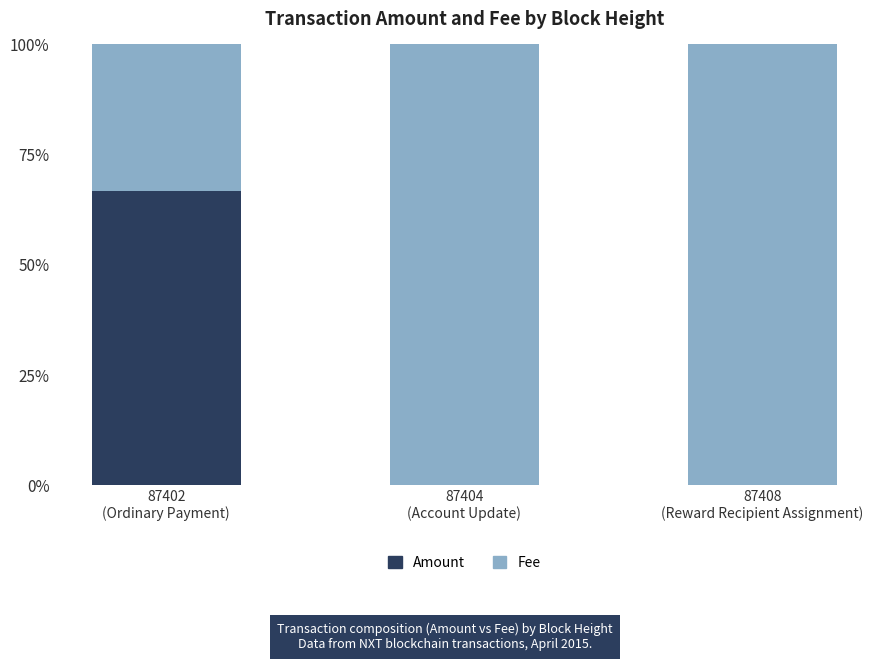

What is the highest value of the Amount series?

66.7